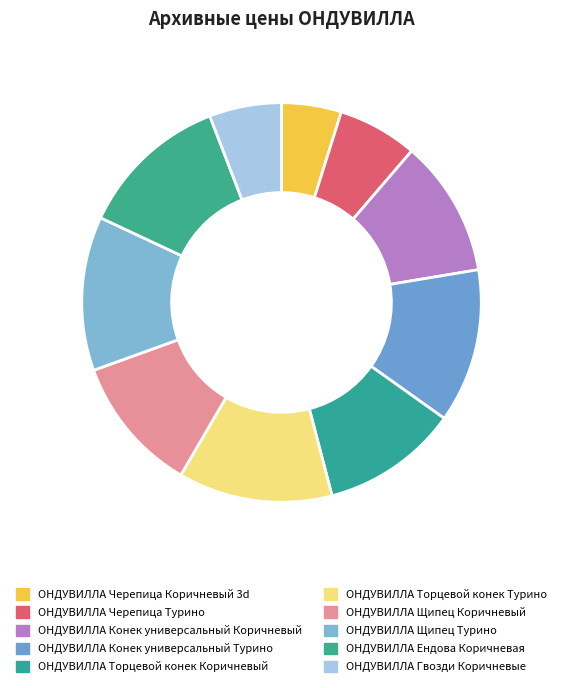

How many slices are in this pie chart?

10